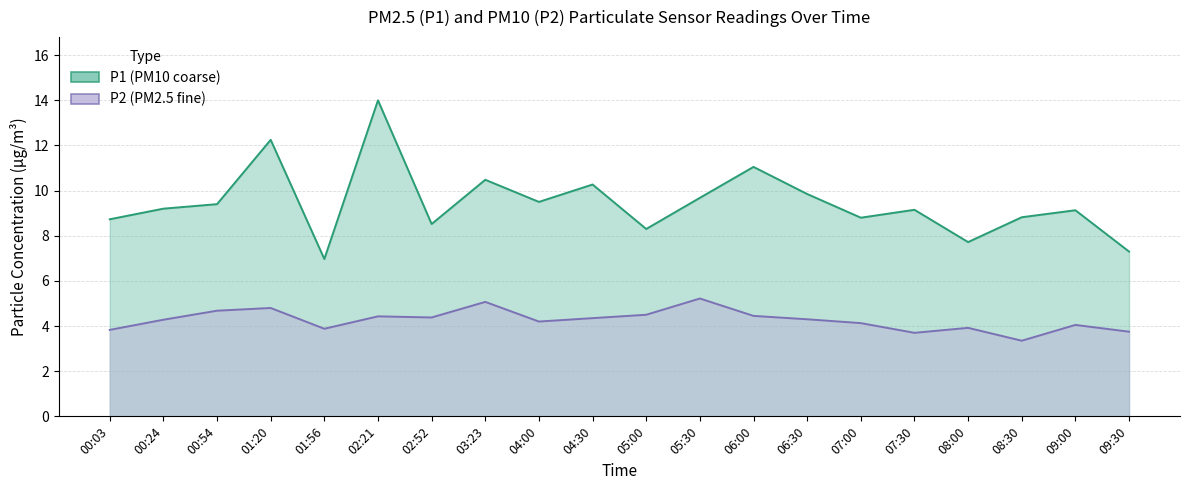

How many data points in P2 are above 4?

14